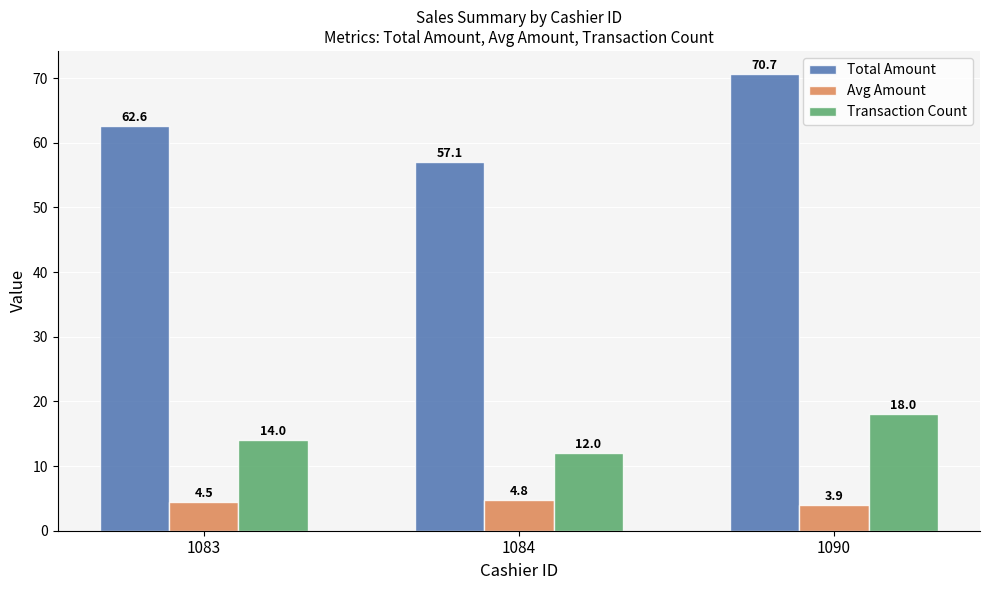

Where does the Total Amount series first go above 62?

1083